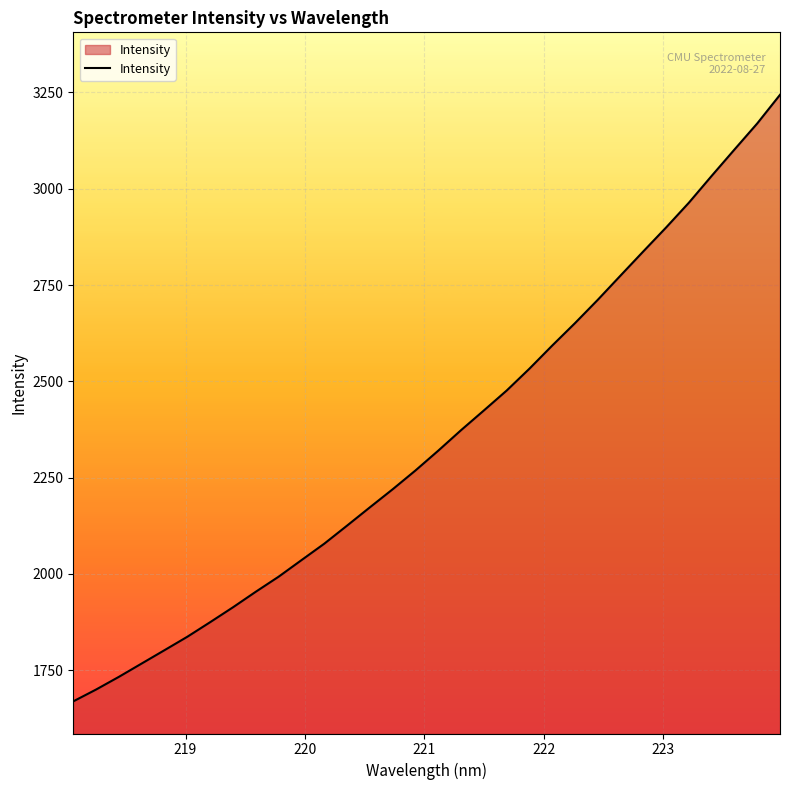

What is the smallest value displayed?

1668.9